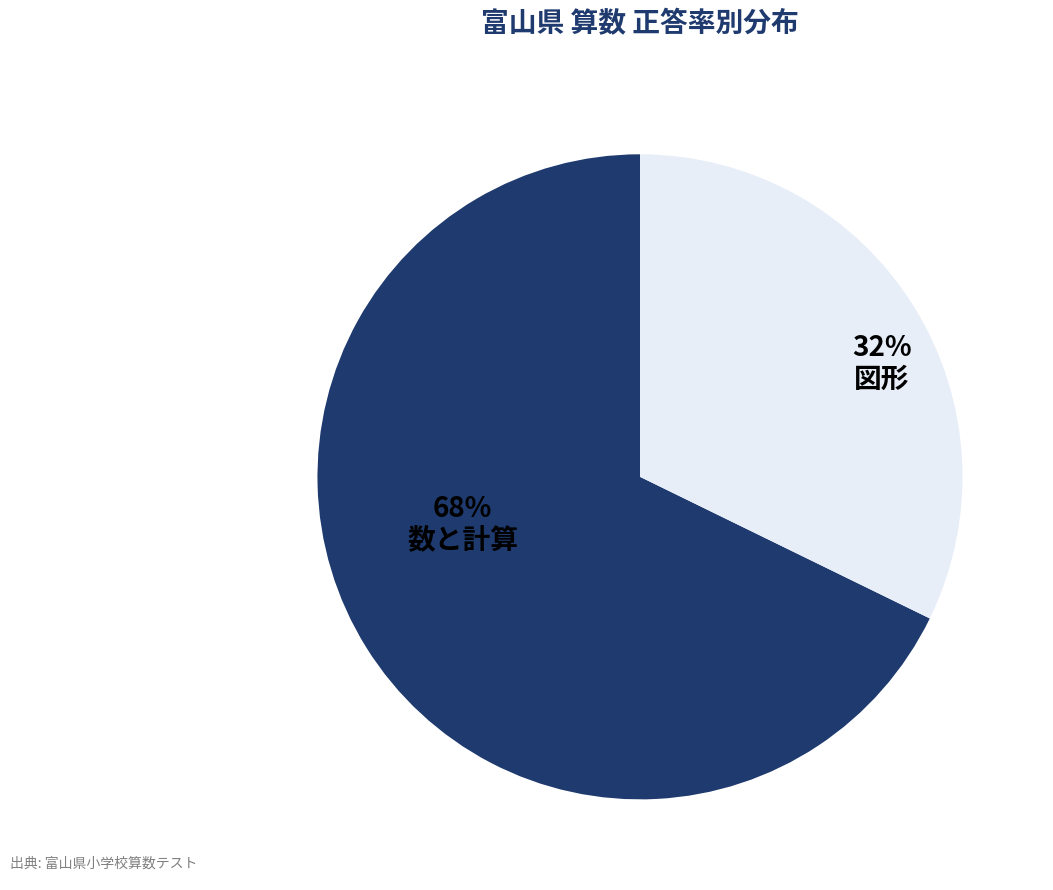

Is it true that 図形 is 32% of the pie?

True